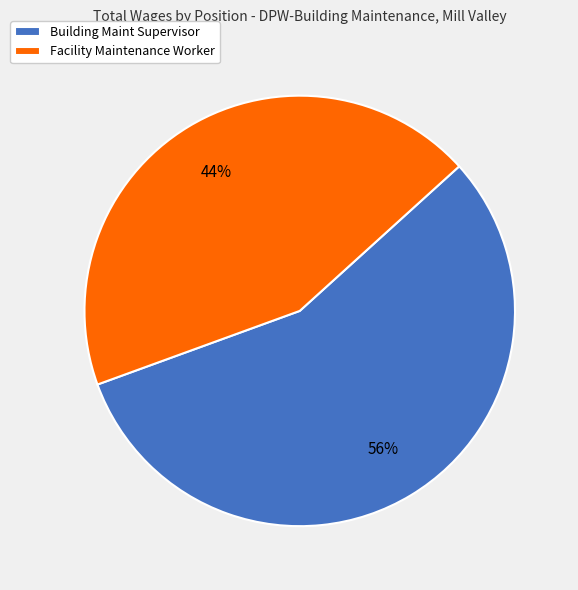

Is Building Maint Supervisor the majority of the pie?

Yes